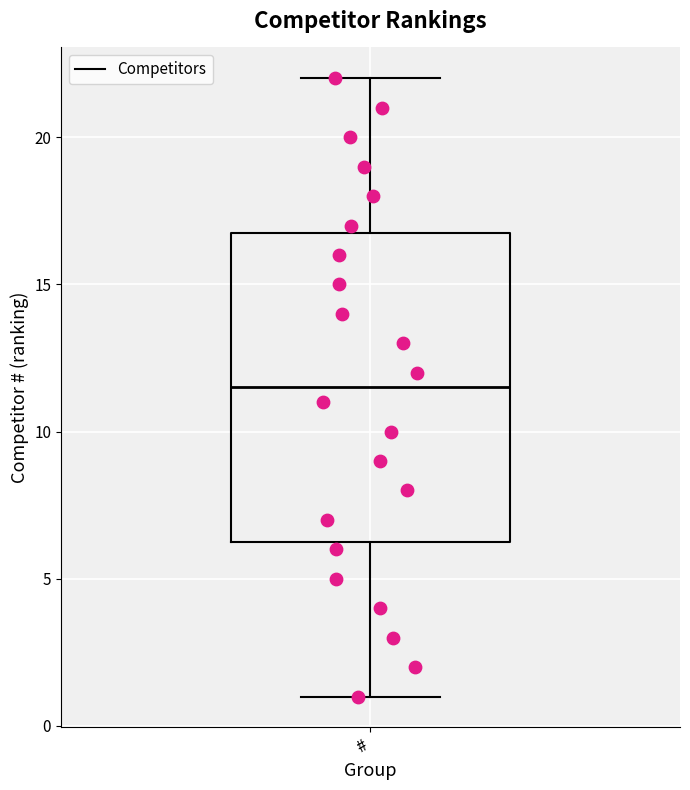

Where is the lower edge of the box for # on the y-axis? The values are not printed on the chart, so give them approximately, as read against the axis.

6.5